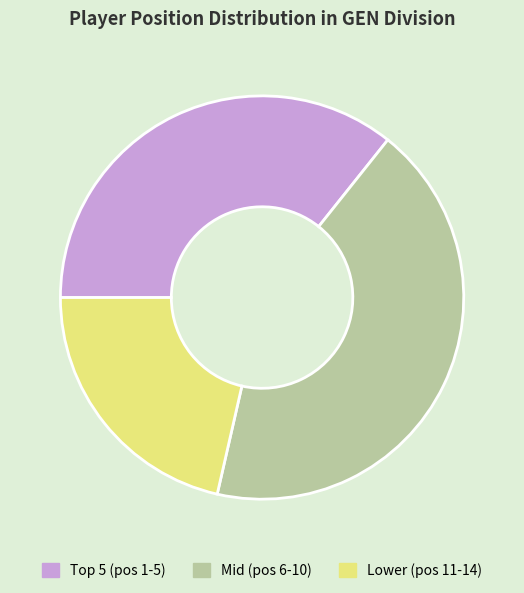

The Lower (pos 11-14) slice represents 29% of the pie. True or false?

False